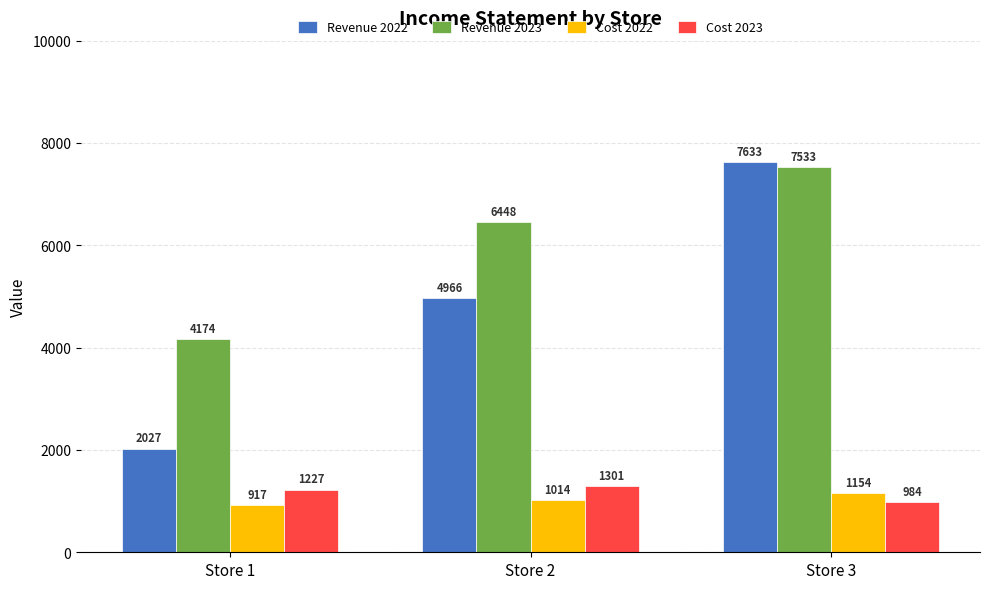

Reading left to right, transcribe all the data shown in this chart.

Revenue 2022: 2027	4966	7633
Revenue 2023: 4174	6448	7533
Cost 2022: 917	1014	1154
Cost 2023: 1227	1301	984